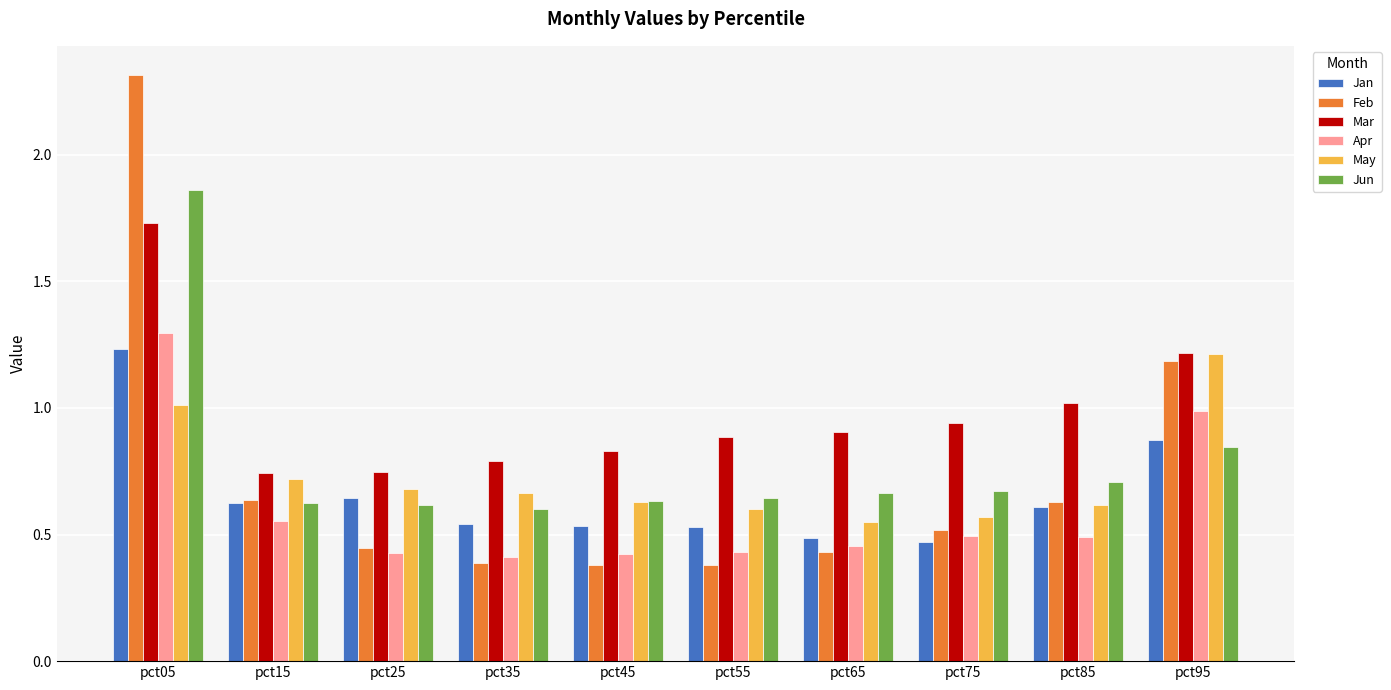

The Mar series shows 1.5 at pct55. True or false?

False